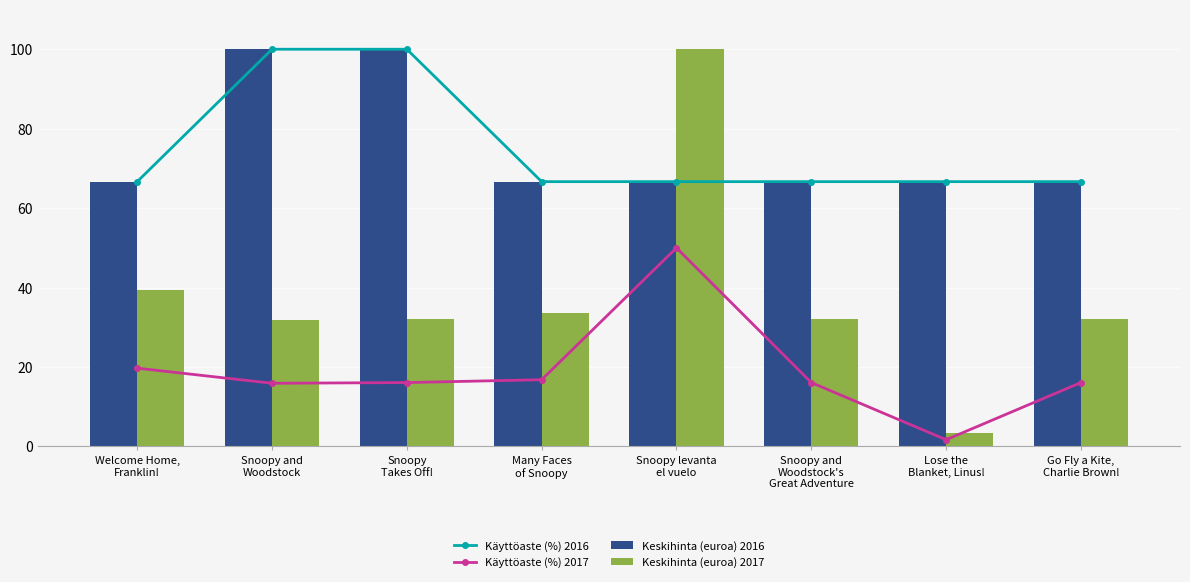

What is the label of the 6th bar from the left?

Snoopy and
Woodstock's
Great Adventure